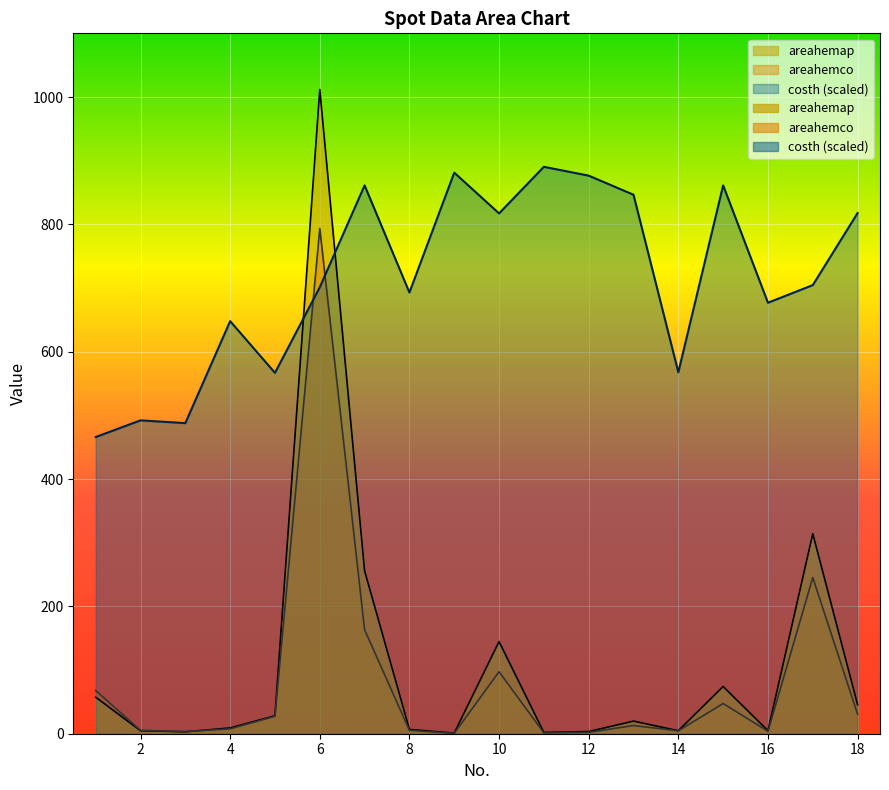

Does the chart display data point markers on the line(s)?

No